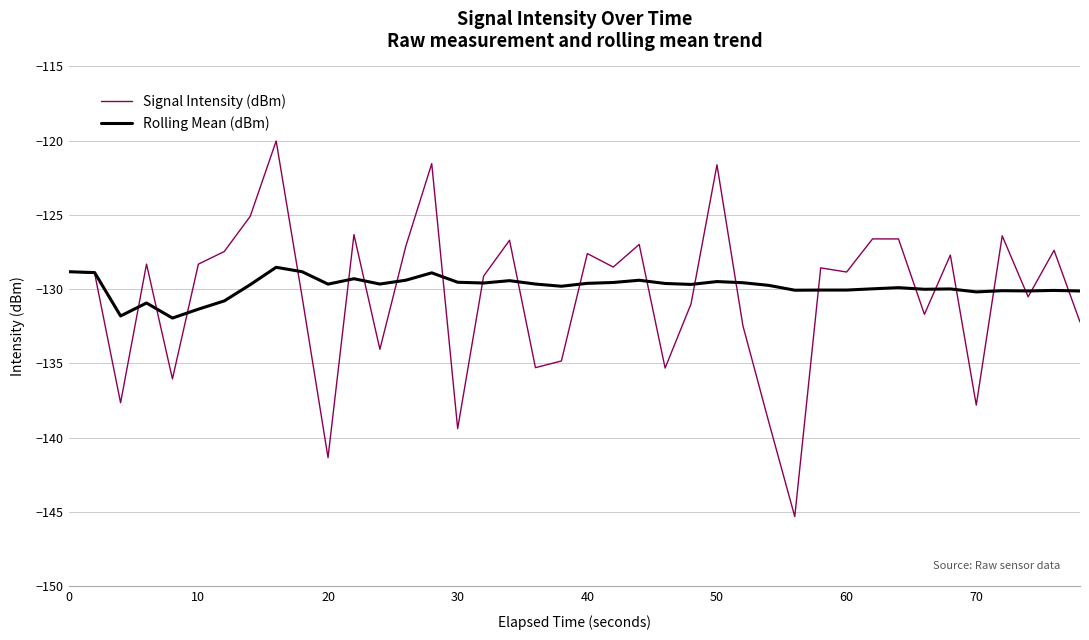

List the series in order of their peak value, lowest first.

Rolling Mean (dBm), Signal Intensity (dBm)